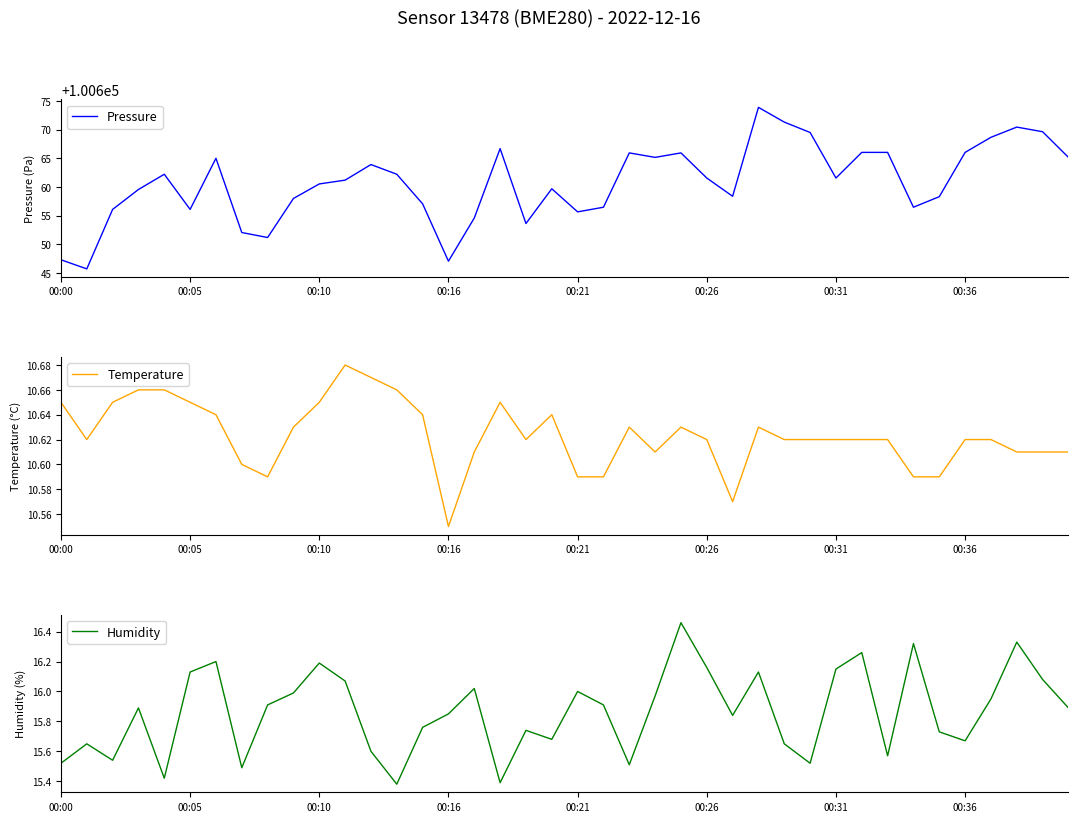

True or false: Pressure has a value of 142899.6 at 00:26.

False